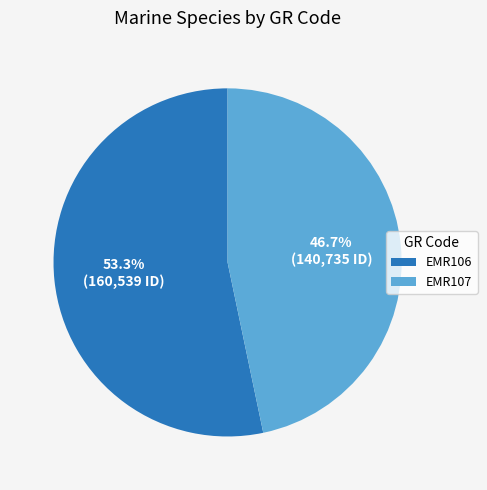

What percentage is the EMR106 slice, to the nearest percent?

53%